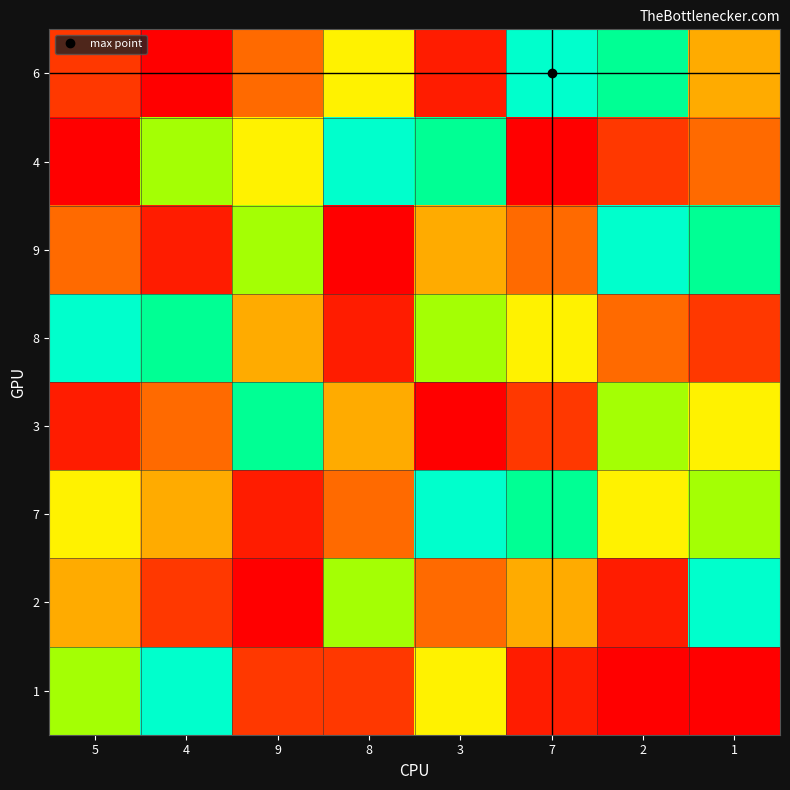

How many categories are shown in the chart?

8